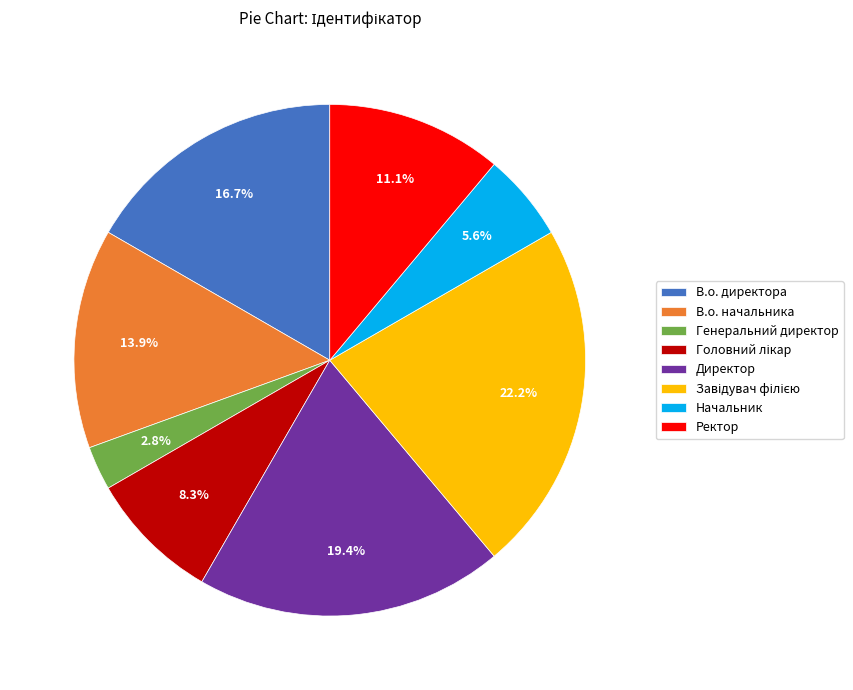

How many segments does this pie chart have?

8